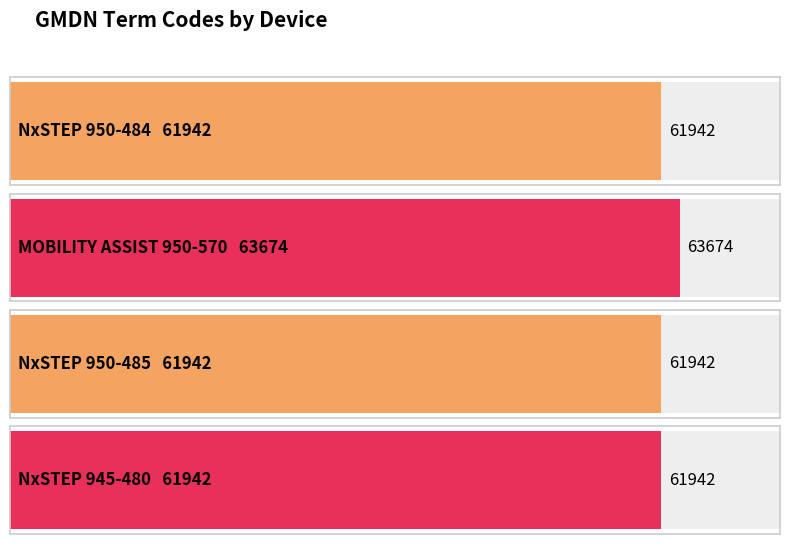

Does the chart contain any negative values?

No